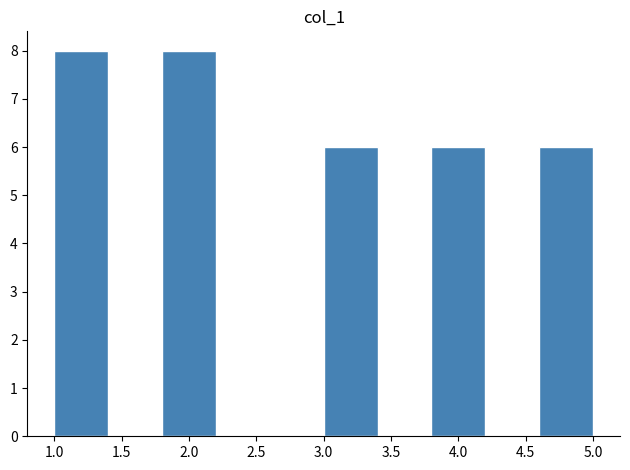

Reading left to right, transcribe this chart: for each bar, give the range it covers on the x-axis and its height. The values are not printed on the chart, so give them approximately, as read against the axis.

1.0 to 1.4: 8
1.4 to 1.8: 0
1.8 to 2.2: 8
2.2 to 2.6: 0
2.6 to 3.0: 0
3.0 to 3.4: 6
3.4 to 3.8: 0
3.8 to 4.2: 6
4.2 to 4.6: 0
4.6 to 5.0: 6